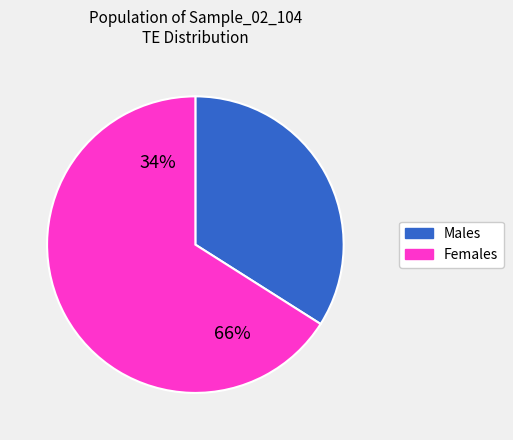

Between 1 and 2, which is larger?

2